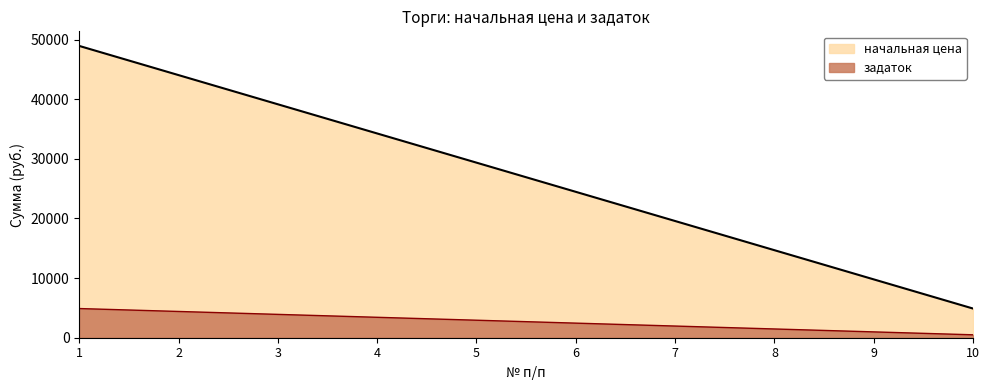

Between 2 and 3, which series saw the biggest shift?

начальная цена